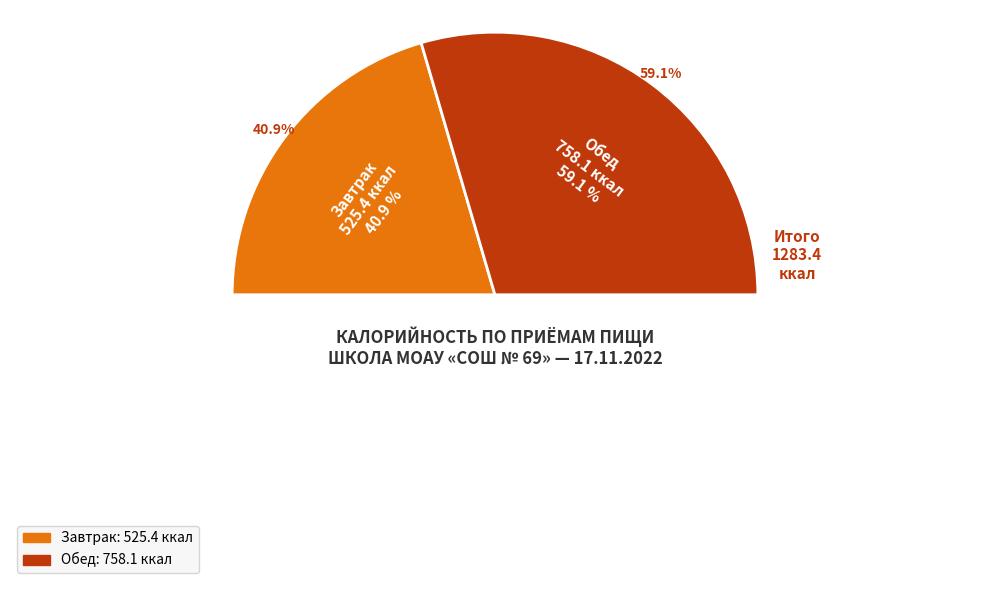

What is the total percentage of Завтрак and Обед?

100.0%